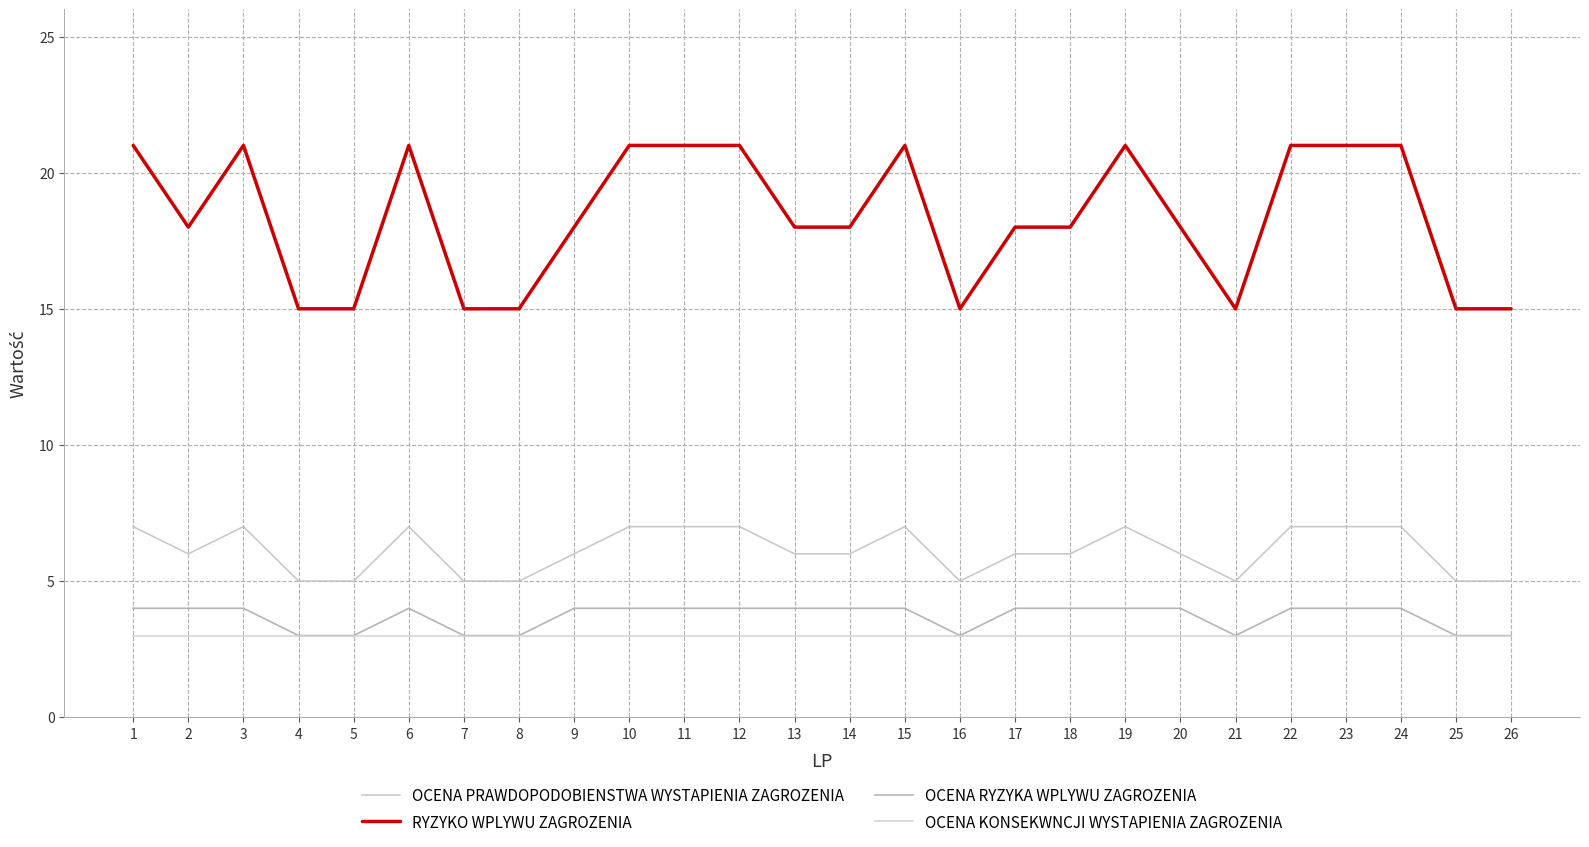

The value of OCENA PRAWDOPODOBIENSTWA WYSTAPIENIA ZAGROZENIA at 19 is 7. True or false?

True